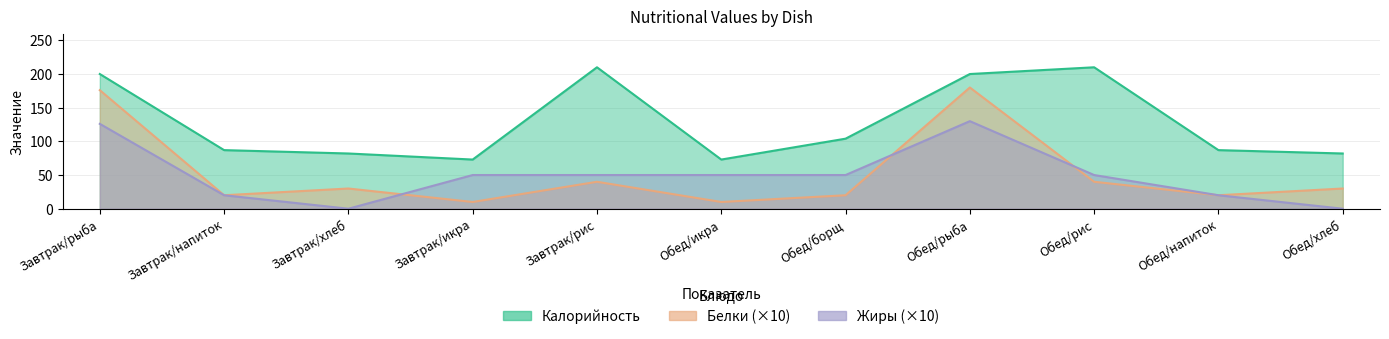

Does the chart have visible grid lines?

Yes